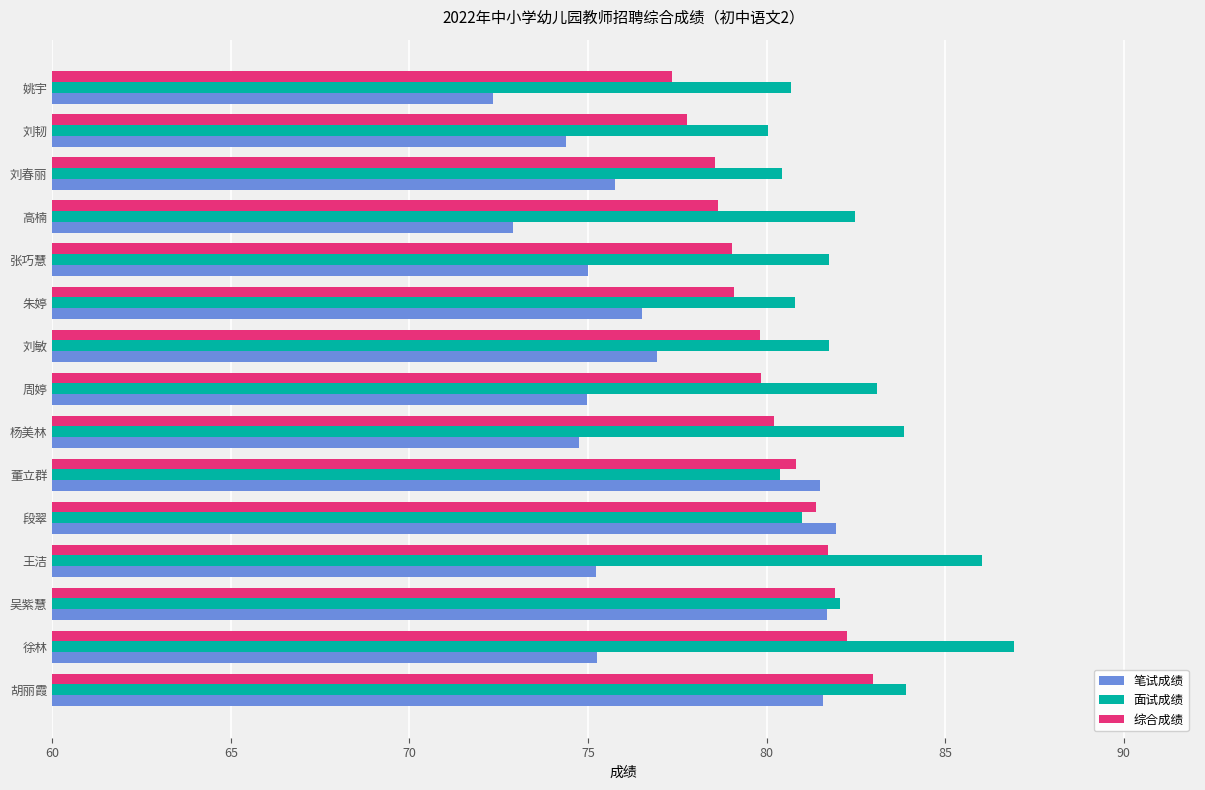

How many data points does each series have?

15